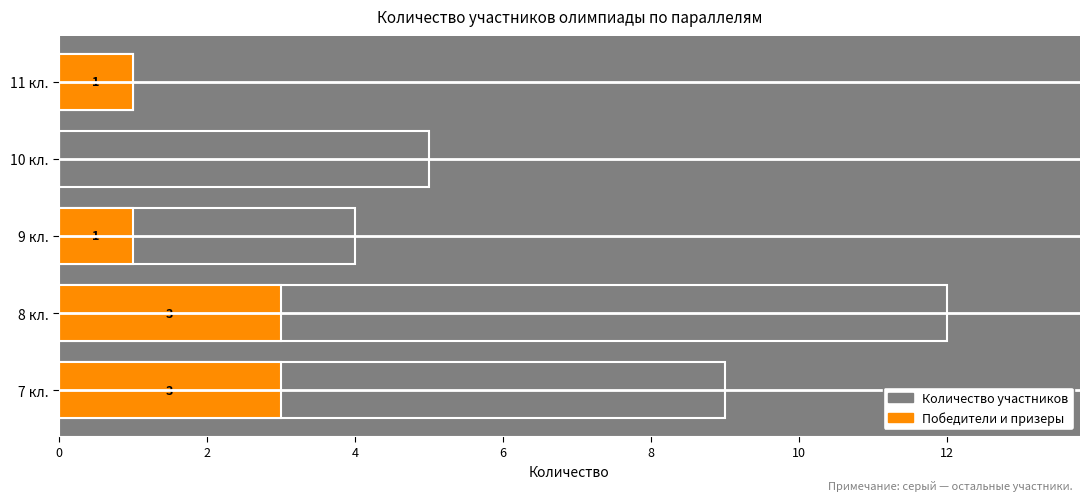

How many data points in Количество участников are above 5?

2